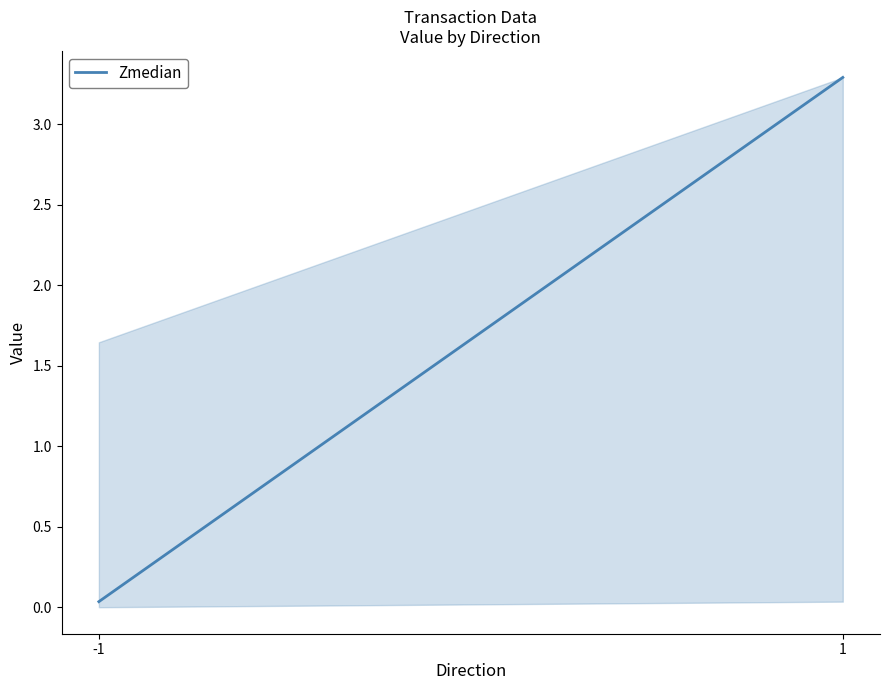

At which label does the data first exceed 3?

1